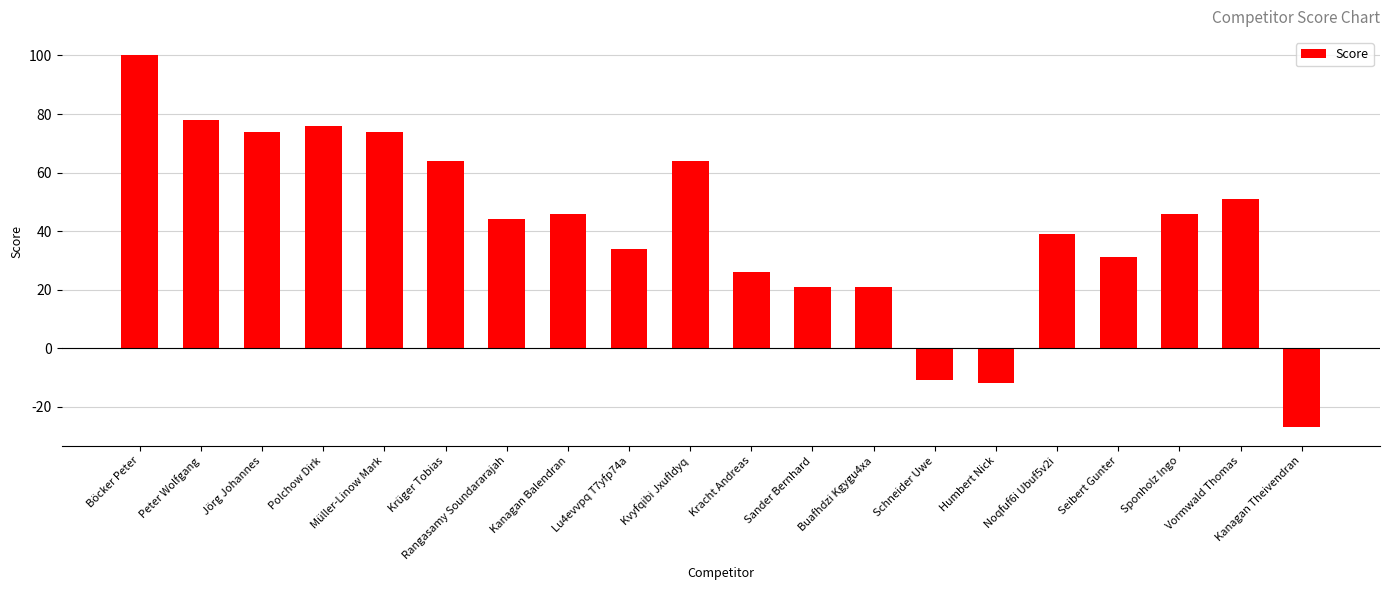

Reading left to right, extract all data points from this chart.

Böcker Peter=100	Peter Wolfgang=78	Jörg Johannes=74	Polchow Dirk=76	Müller-Linow Mark=74	Krüger Tobias=64	Rangasamy Soundararajah=44	Kanagan Balendran=46	Lu4evvpq T7yfp74a=34	Kvyfqibi Jxufldyq=64	Kracht Andreas=26	Sander Bernhard=21	Buafhdzi Kgygu4xa=21	Schneider Uwe=-11	Humbert Nick=-12	Noqfuf6i Ubuf5v2i=39	Seibert Gunter=31	Sponholz Ingo=46	Vormwald Thomas=51	Kanagan Theivendran=-27